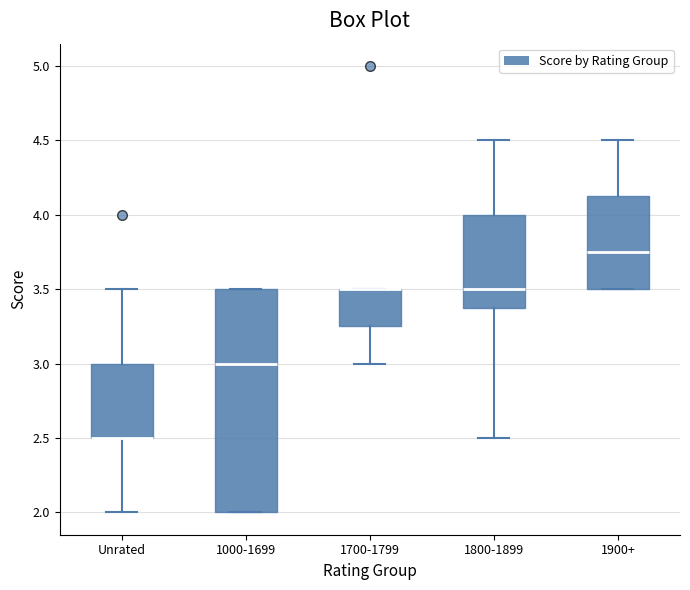

Reading left to right, read every box against the y-axis: the position of its median line, the range the box covers, and the ends of its whiskers. The values are not printed on the chart, so give them approximately, as read against the axis.

Unrated: median 2.50 (drawn on the box's lower edge), box 2.50 to 3.00, whiskers 2.00 to 3.50
1000-1699: median 3.00, box 2.00 to 3.50, whiskers 2.00 to 3.50
1700-1799: median 3.50 (drawn on the box's upper edge), box 3.25 to 3.50, whiskers 3.00 to 3.50
1800-1899: median 3.50, box 3.40 to 4.00, whiskers 2.50 to 4.50
1900+: median 3.75, box 3.50 to 4.15, whiskers 3.50 to 4.50